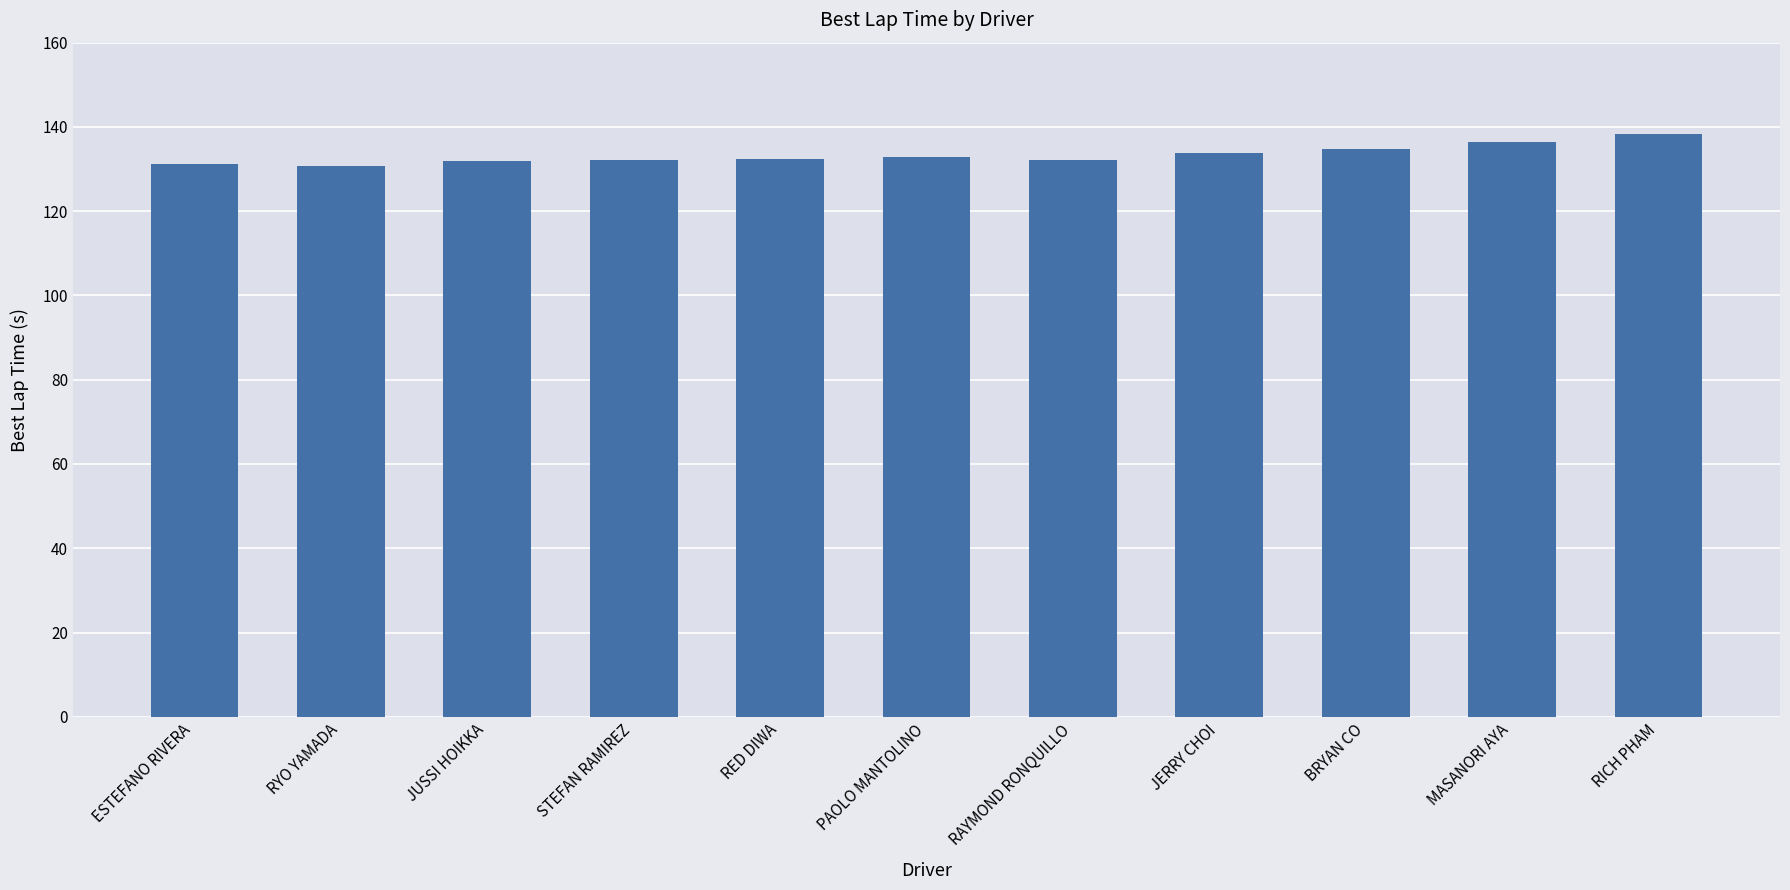

What is the average value?

133.3